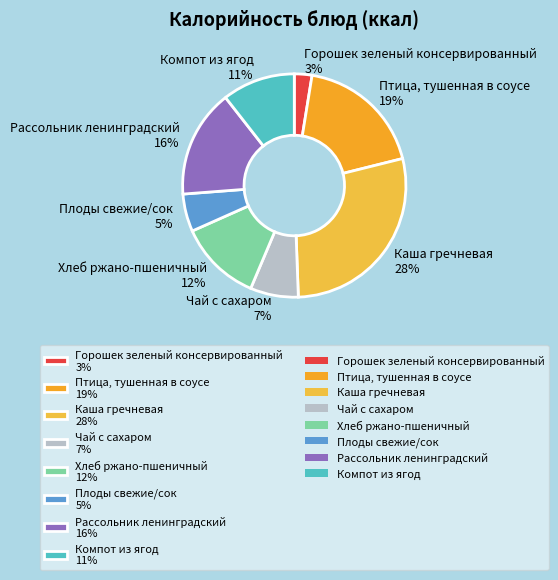

Is Горошек зеленый консервированный the majority of the pie?

No